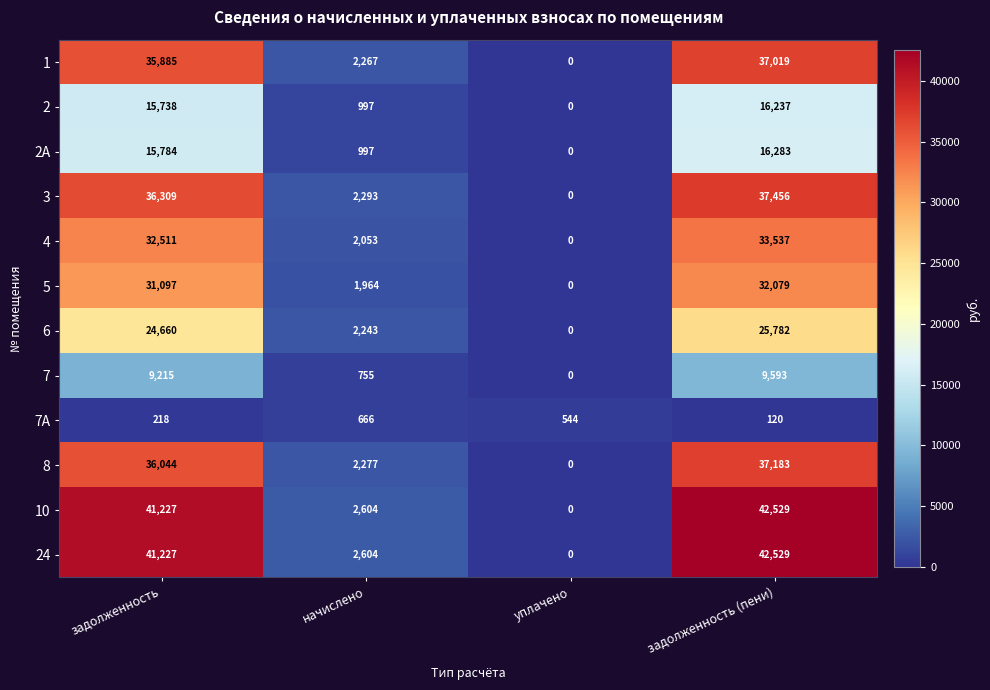

Which label corresponds to the largest value in the chart?

задолженность (пени)